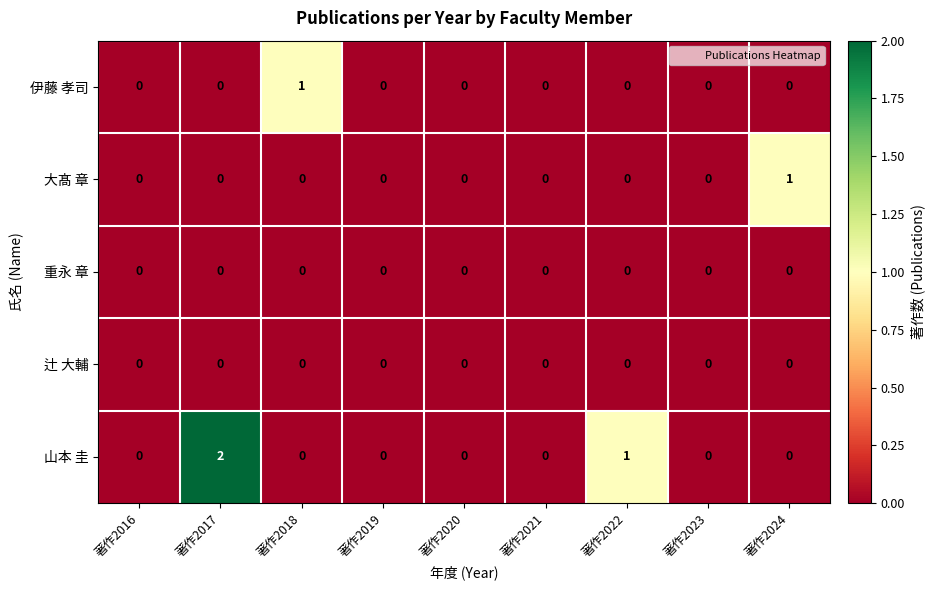

Which series has the widest spread of values?

山本 圭